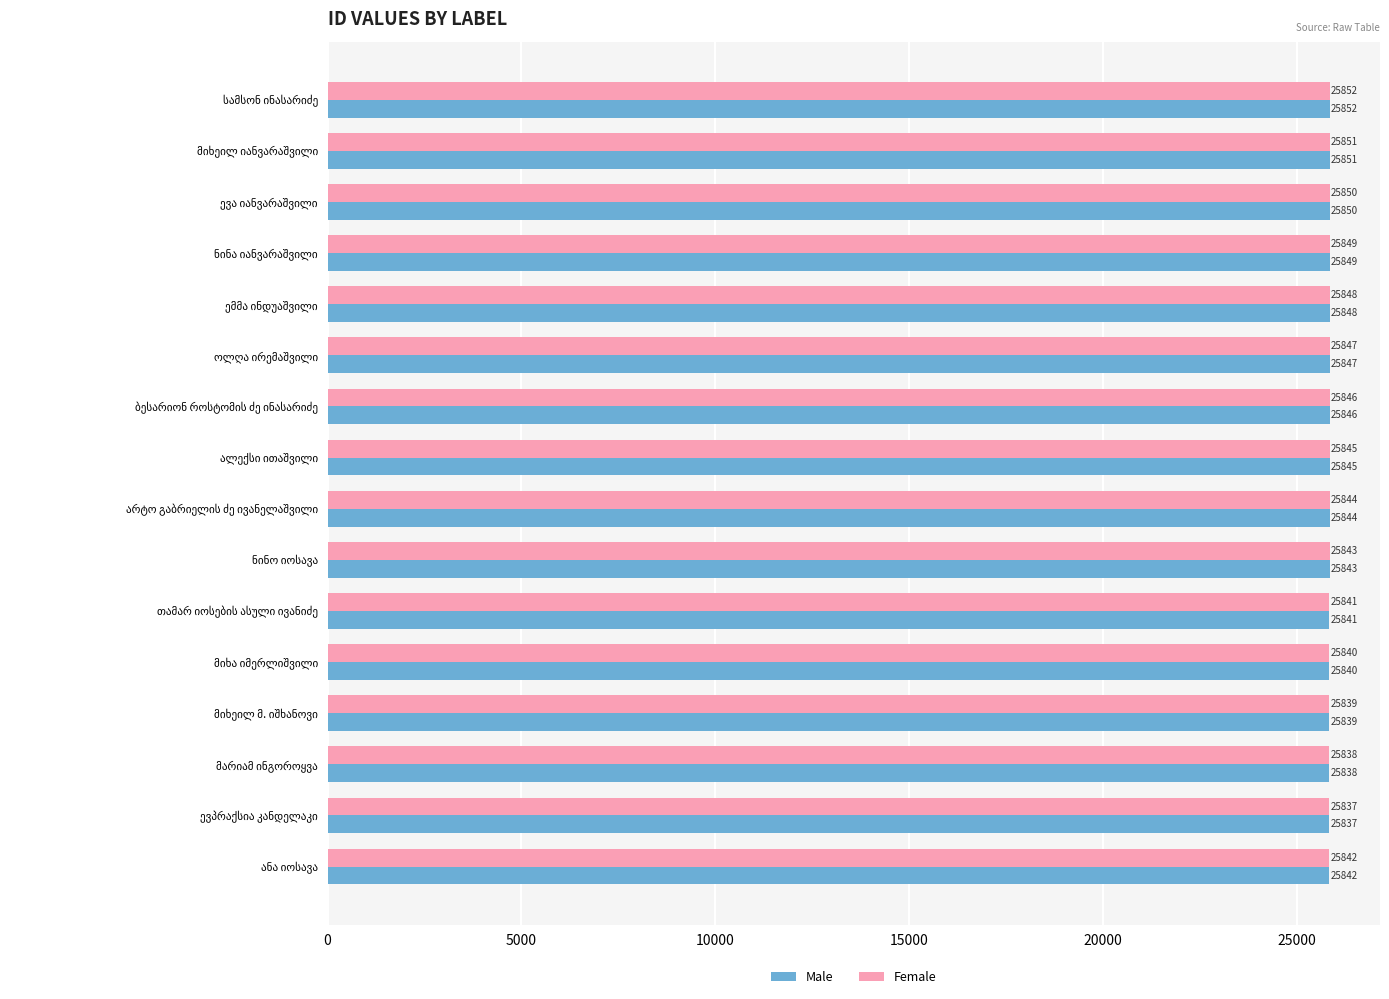

What is the difference between the maximum and minimum values in the Female series?

15